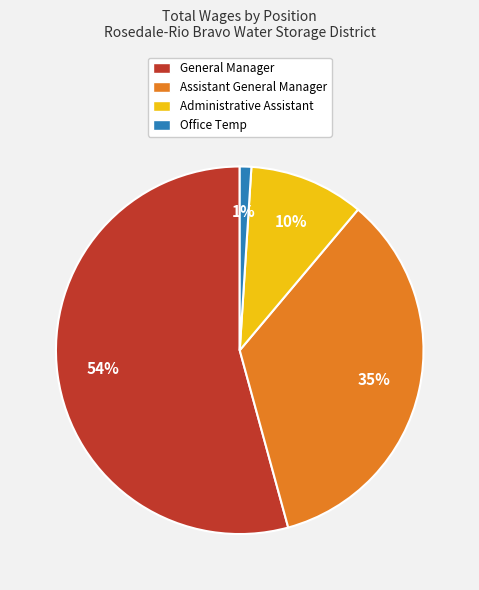

To the nearest percent, what is the average slice percentage?

25%